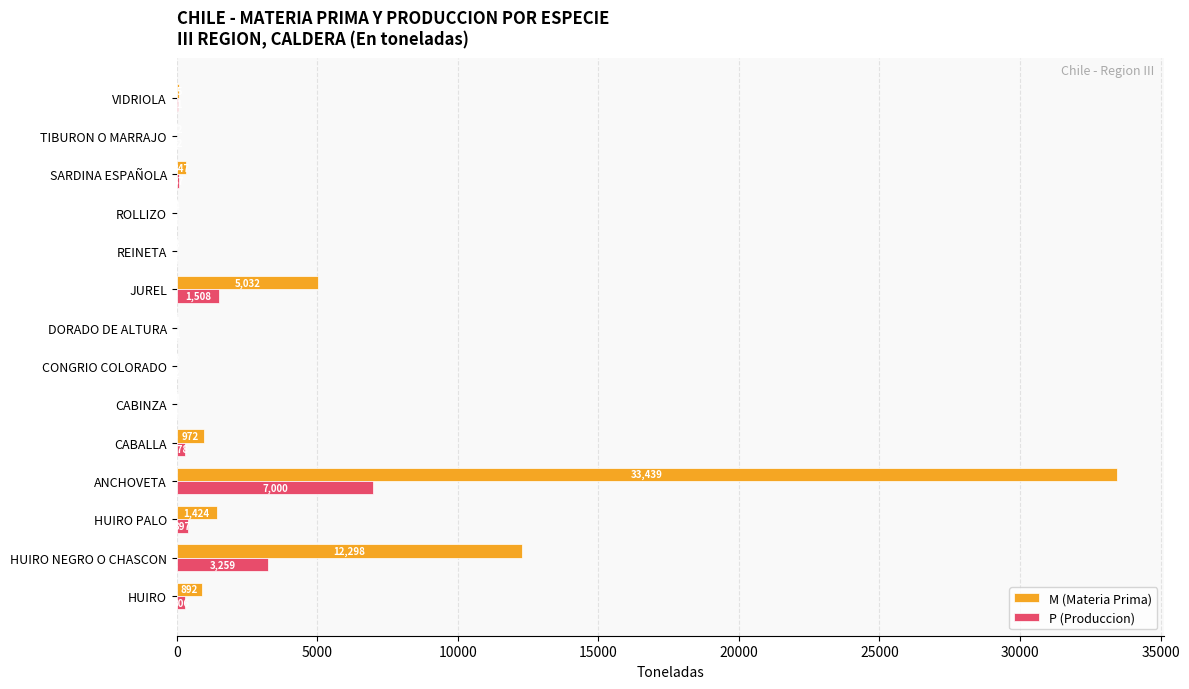

At which label does P (Produccion) reach its peak?

ANCHOVETA